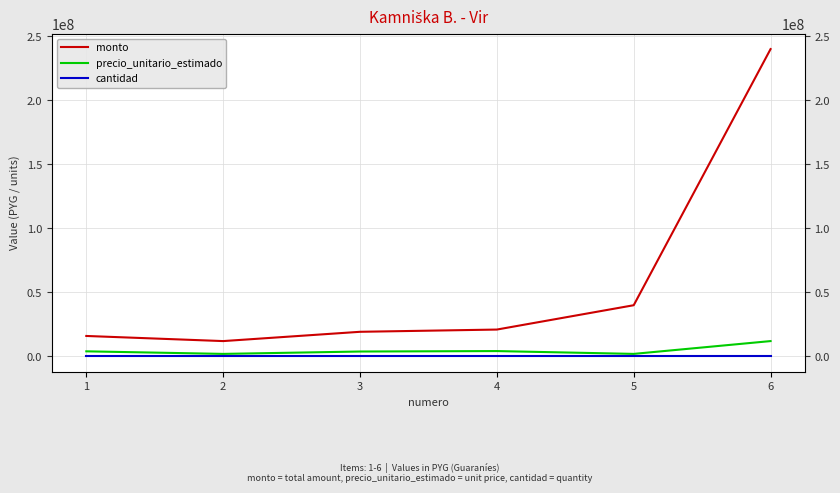

At which label does cantidad first exceed 6?

5